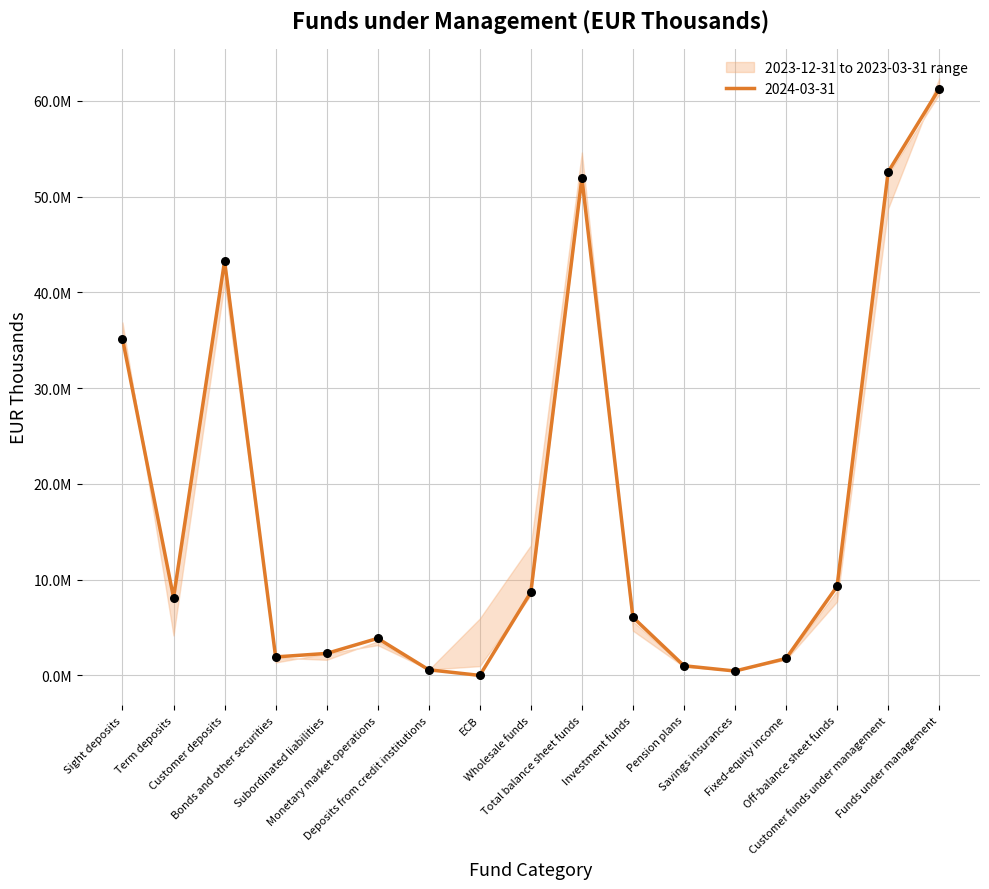

At which category is the sum across all series the highest?

Funds under management